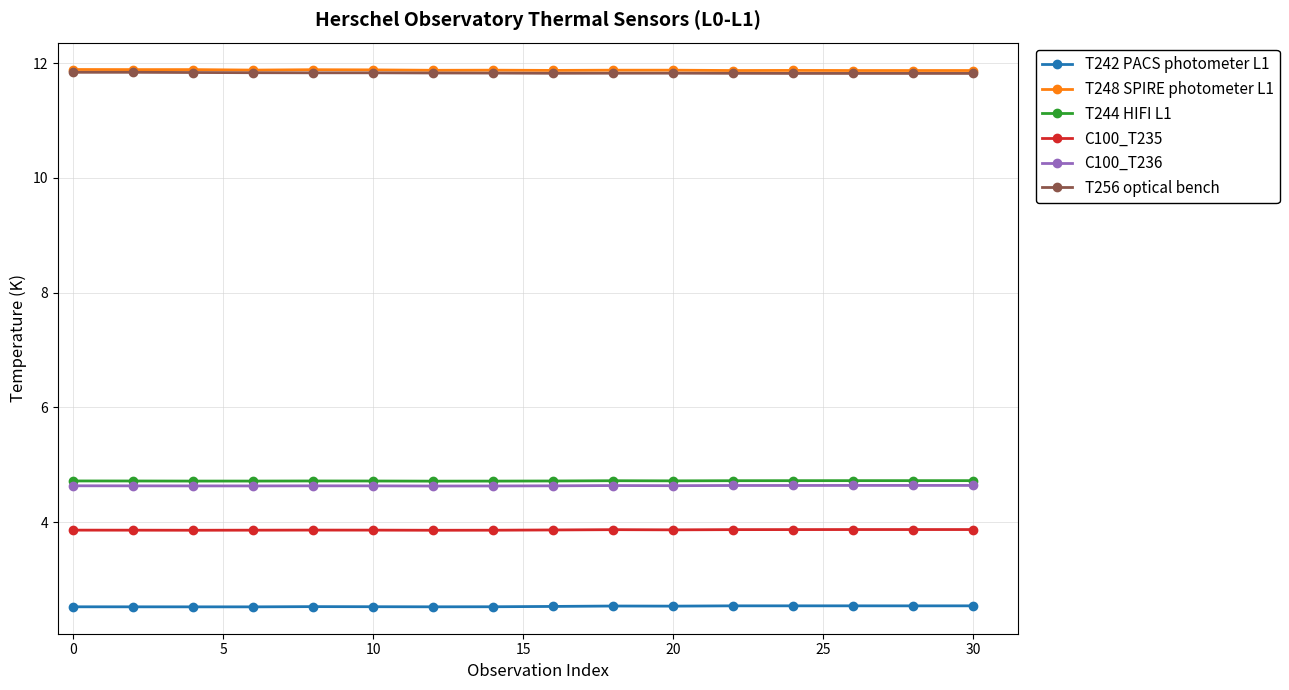

What is the highest value of the C100_T235 series?

3.9